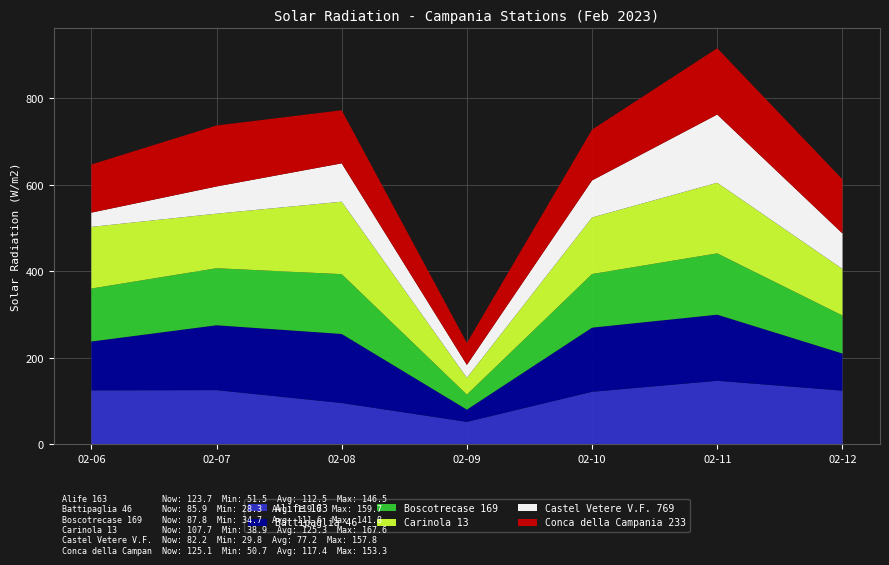

Reading right to left, list all the values displayed in this chart.

Alife 163: 123.7	146.5	121.1	51.5	95.1	124.9	124.4
Battipaglia 46: 85.9	152.9	148.3	28.3	159.7	150.0	112.9
Boscotrecase 169: 87.8	141.8	124.0	34.7	138.3	131.9	122.5
Carinola 13: 107.7	163.3	130.8	38.9	167.6	126.2	142.6
Castel Vetere V.F. 769: 82.2	157.8	85.7	29.8	88.7	62.9	33.0
Conca della Campania 233: 125.1	153.3	117.5	50.7	122.8	141.0	111.3